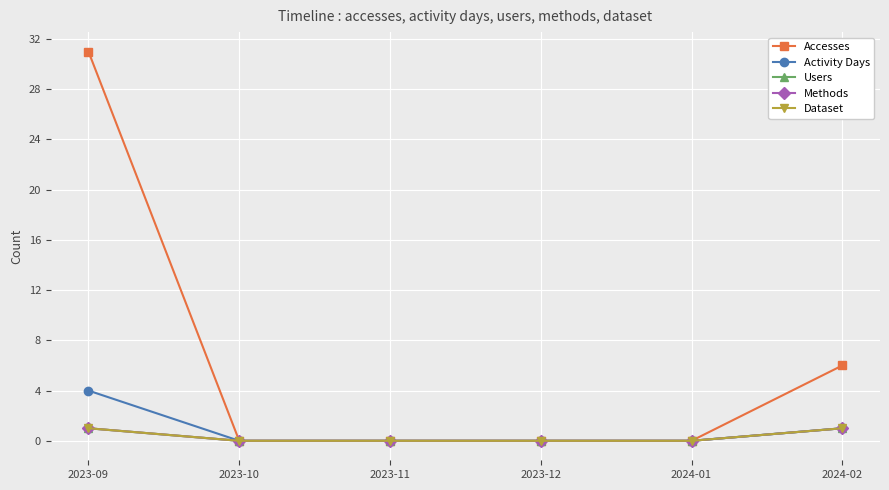

True or false: Accesses has more than 0 interior local peaks.

False